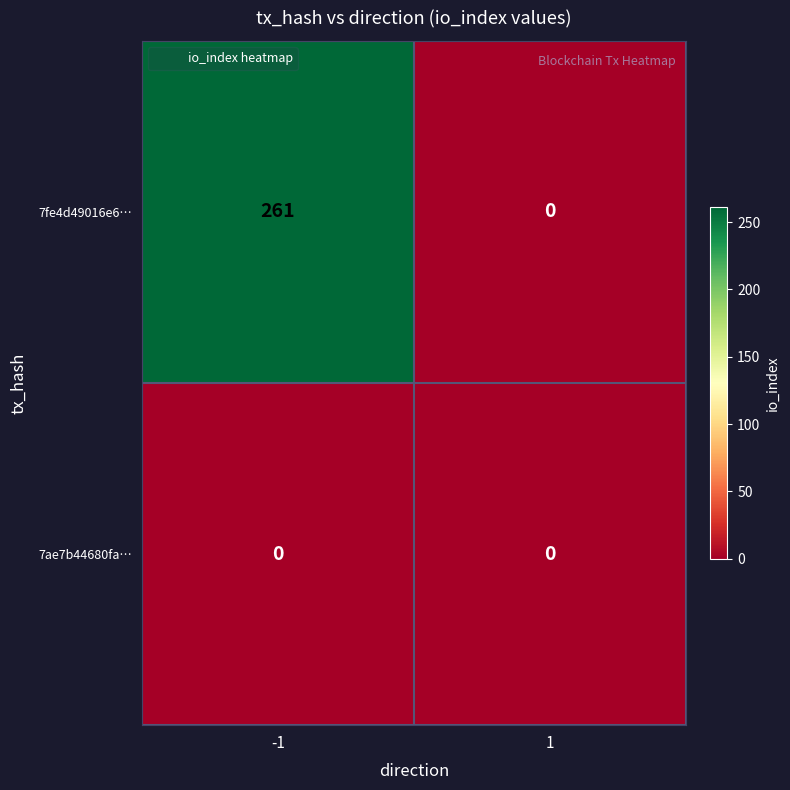

The 7fe4d49016e6… series shows 0 at 1. True or false?

True